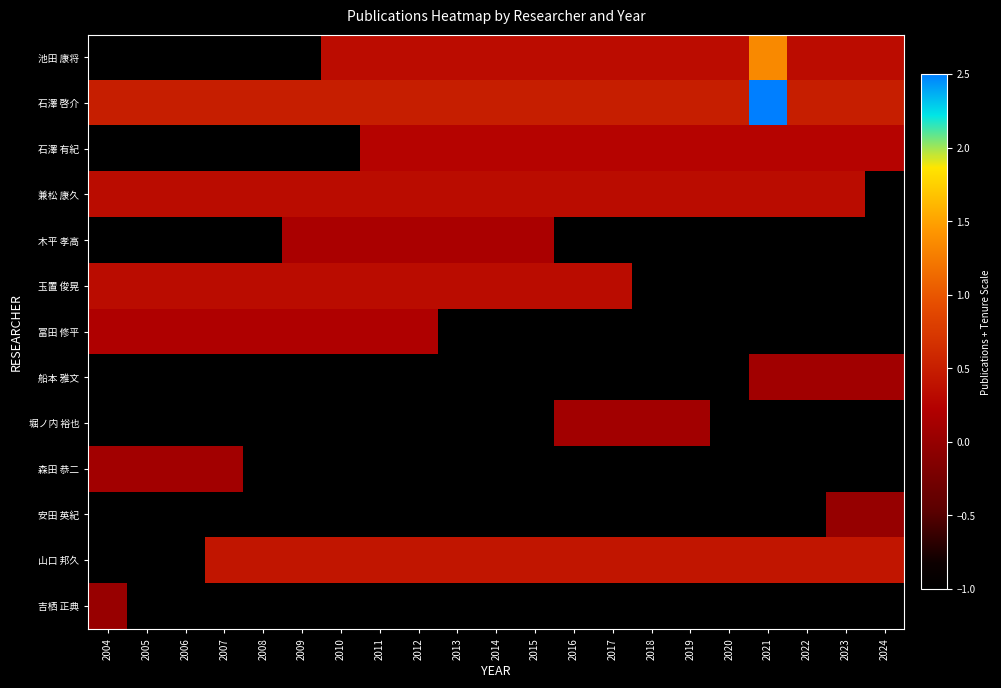

What is the difference between the highest and lowest values at 2014?

1.5